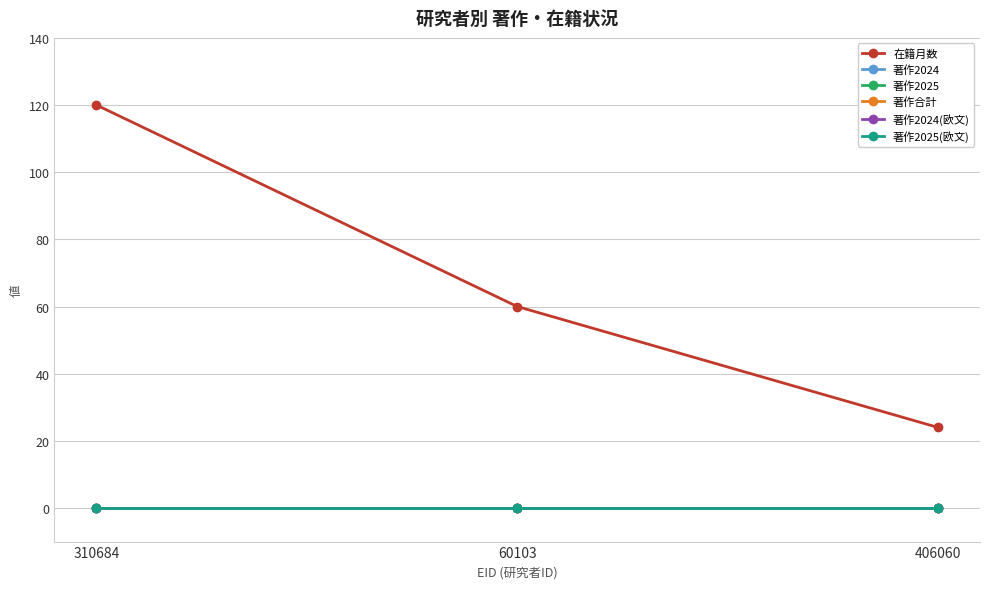

Is this an area chart (filled region under the line)?

No